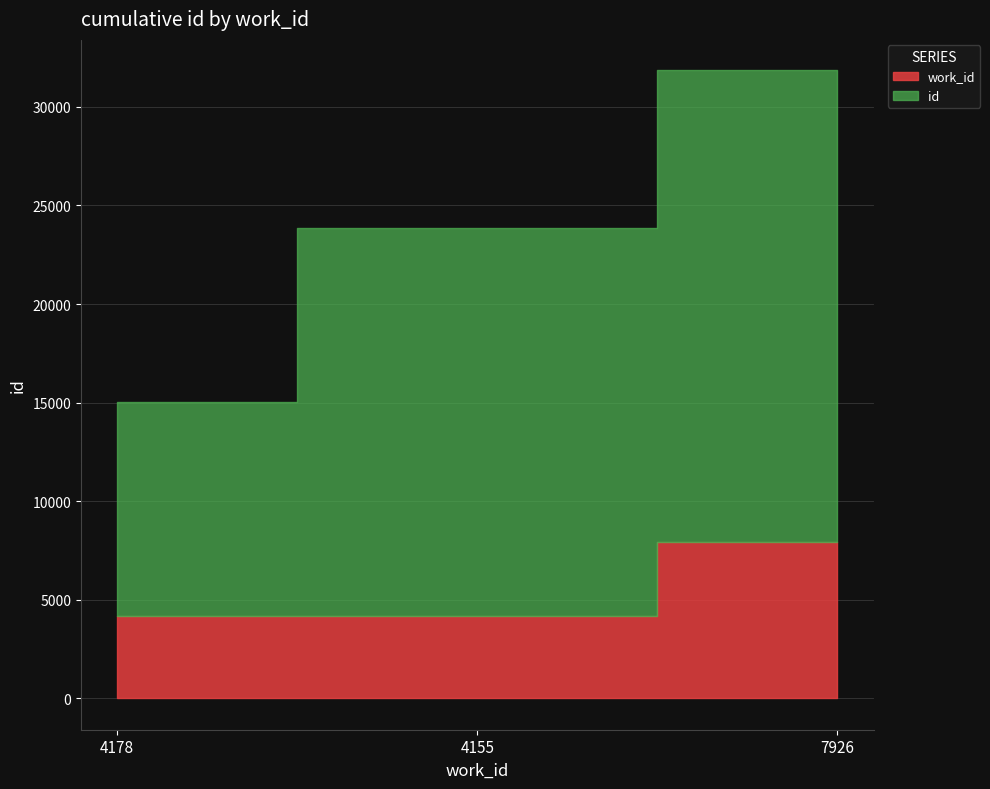

At which label is work_id closest to 6040?

4178